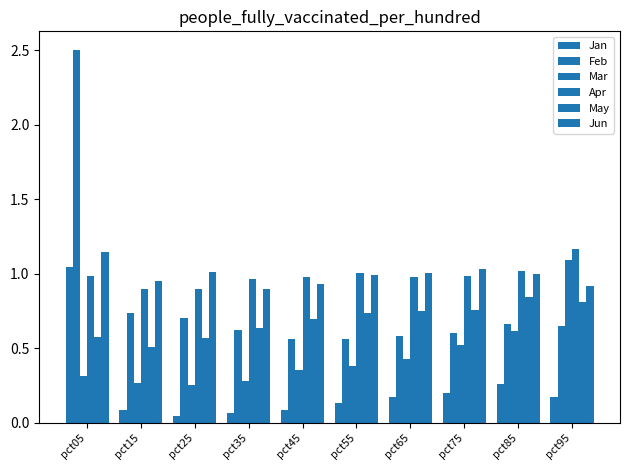

What is the total value across all series at pct45?

3.6